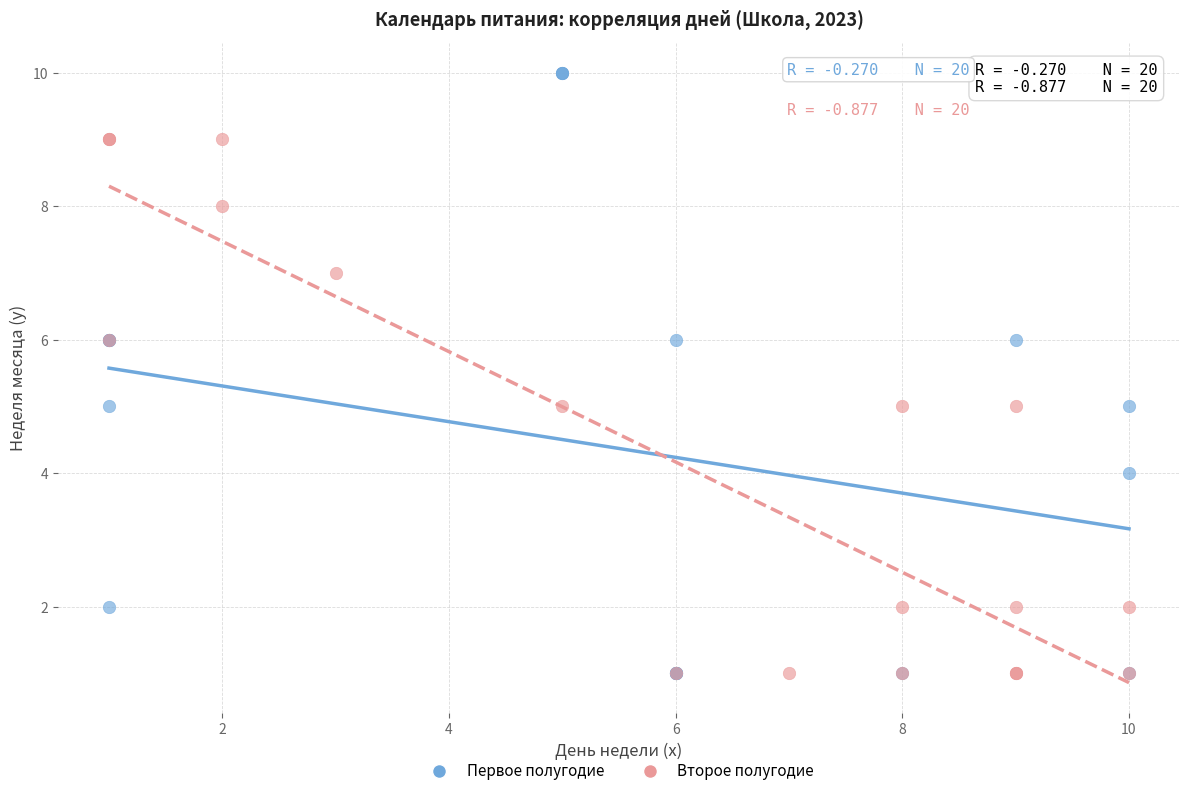

Which series has the largest Y range (max minus min)?

Первое полугодие